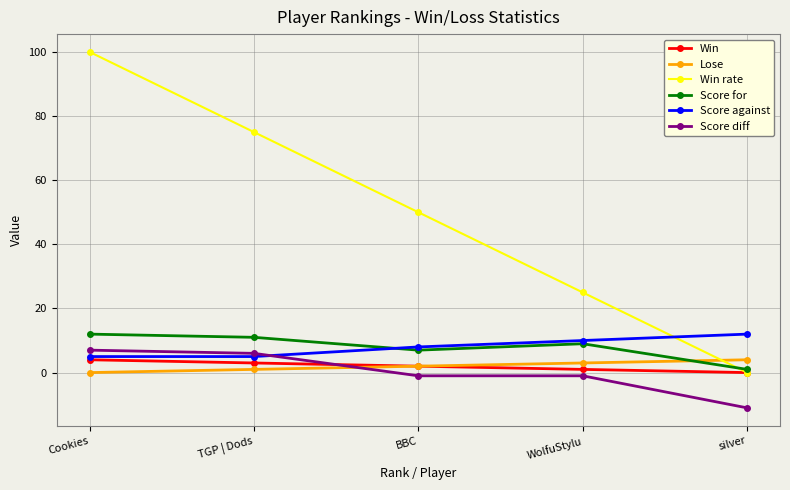

Does the chart have visible grid lines?

Yes